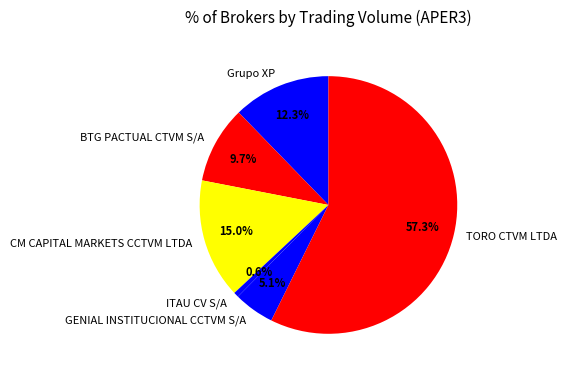

To the nearest percent, what is the average slice percentage?

17%